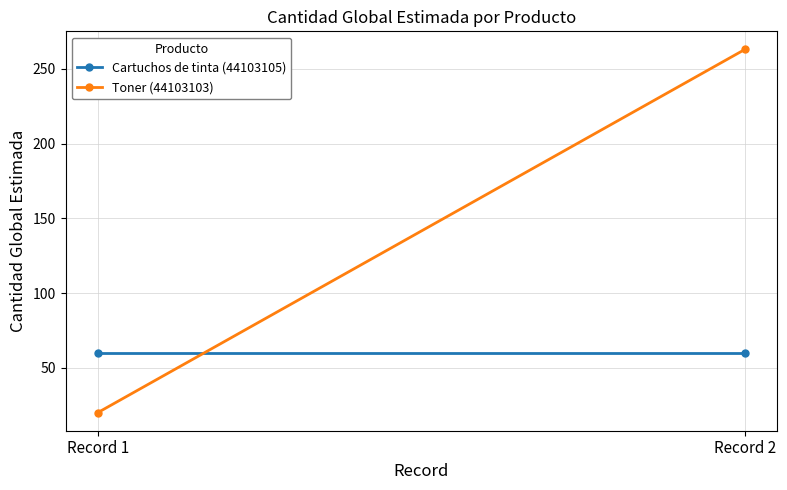

What is the difference between the maximum and minimum values in the Toner (44103103) series?

243